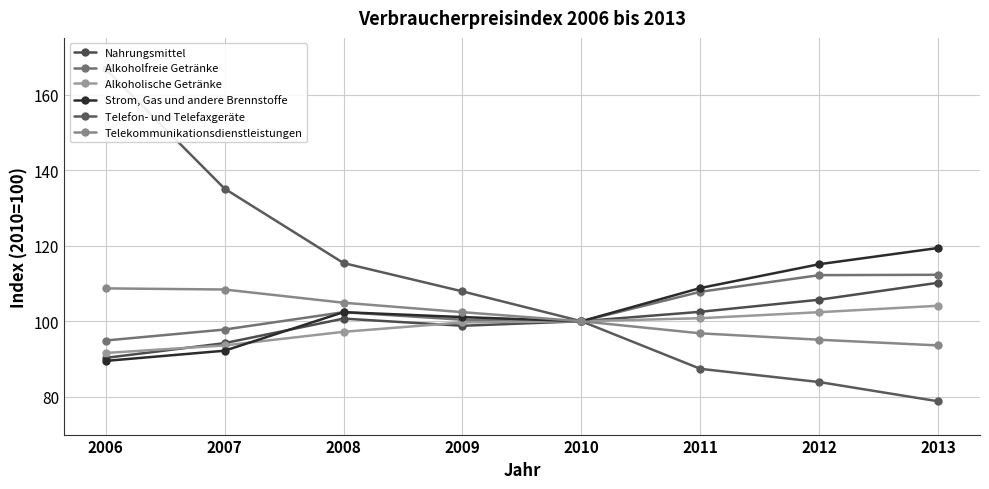

Reading left to right, list all the values displayed in this chart.

Nahrungsmittel: 2006=90.3	2007=94.2	2008=100.7	2009=98.8	2010=100.0	2011=102.5	2012=105.7	2013=110.2
Alkoholfreie Getränke: 2006=94.9	2007=97.8	2008=102.4	2009=100.4	2010=100.0	2011=107.8	2012=112.2	2013=112.3
Alkoholische Getränke: 2006=91.6	2007=93.6	2008=97.2	2009=99.7	2010=100.0	2011=100.8	2012=102.4	2013=104.1
Strom, Gas und andere Brennstoffe: 2006=89.5	2007=92.2	2008=102.4	2009=101.1	2010=100.0	2011=108.8	2012=115.1	2013=119.4
Telefon- und Telefaxgeräte: 2006=166.8	2007=135.1	2008=115.4	2009=107.9	2010=100.0	2011=87.4	2012=83.9	2013=78.8
Telekommunikationsdienstleistungen: 2006=108.7	2007=108.4	2008=104.9	2009=102.4	2010=100.0	2011=96.8	2012=95.1	2013=93.6